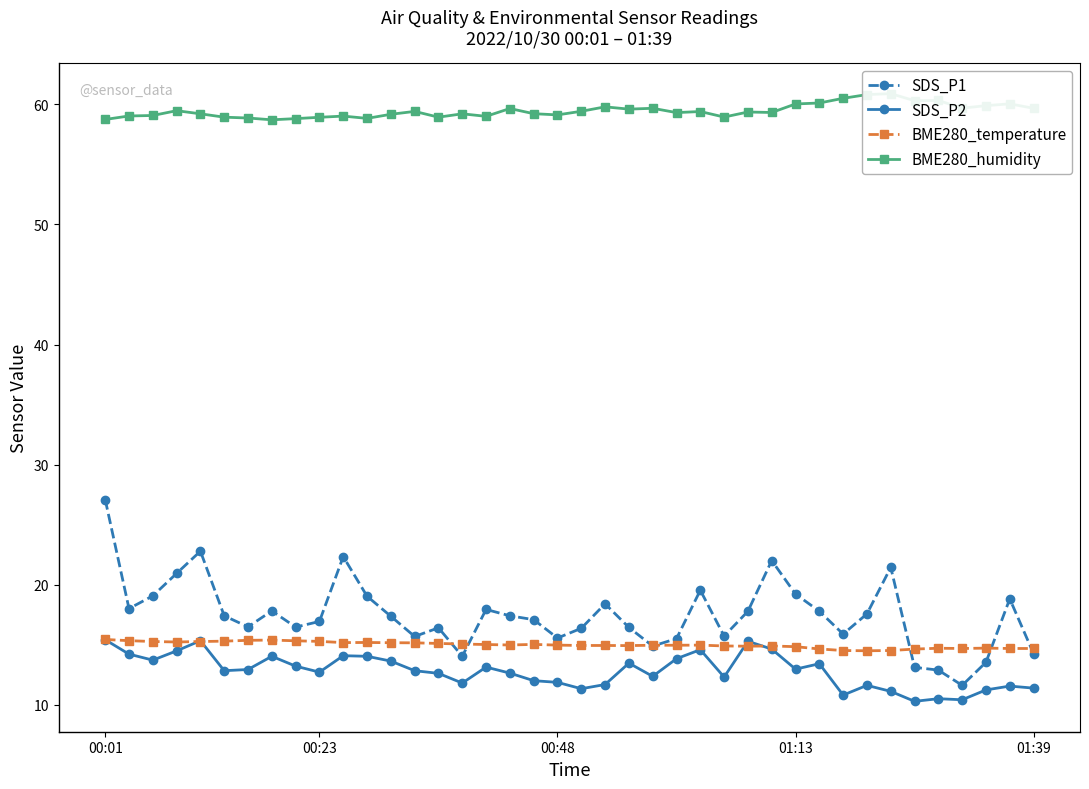

At which category does the chart reach its peak across all series?

33